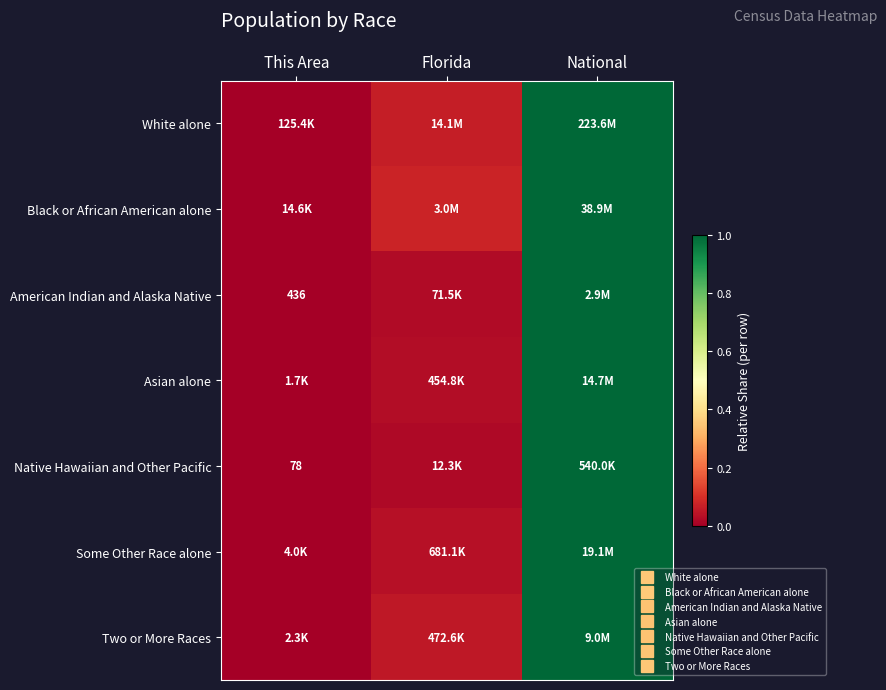

At how many categories does at least one series exceed 0?

3